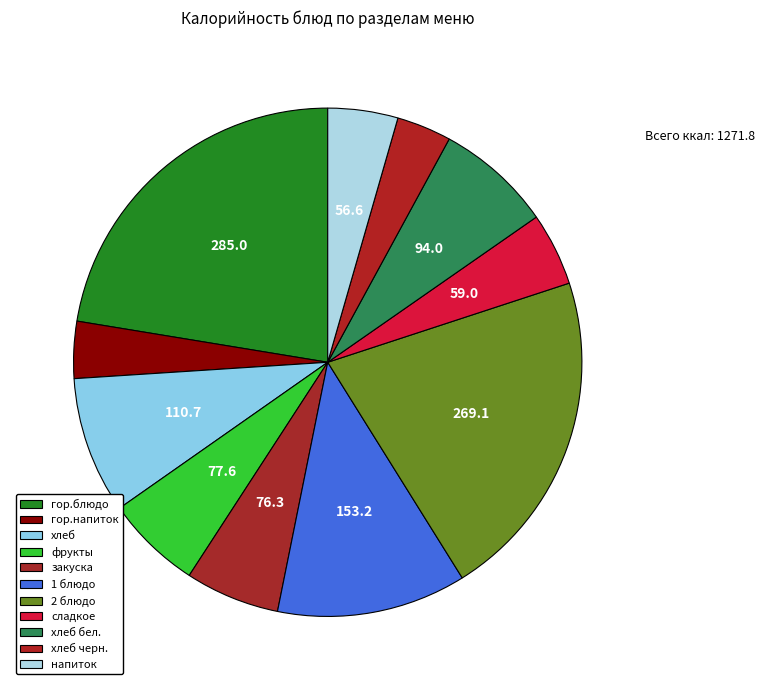

What percentage is the напиток slice, to the nearest percent?

4%